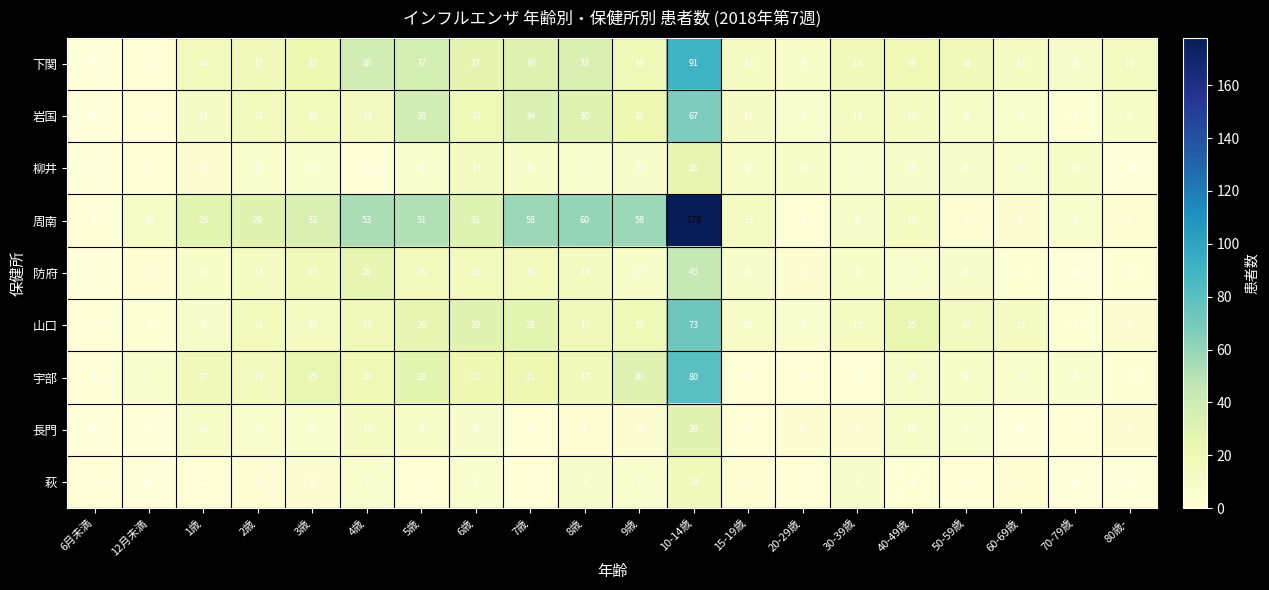

Which series has the largest total across all categories?

周南